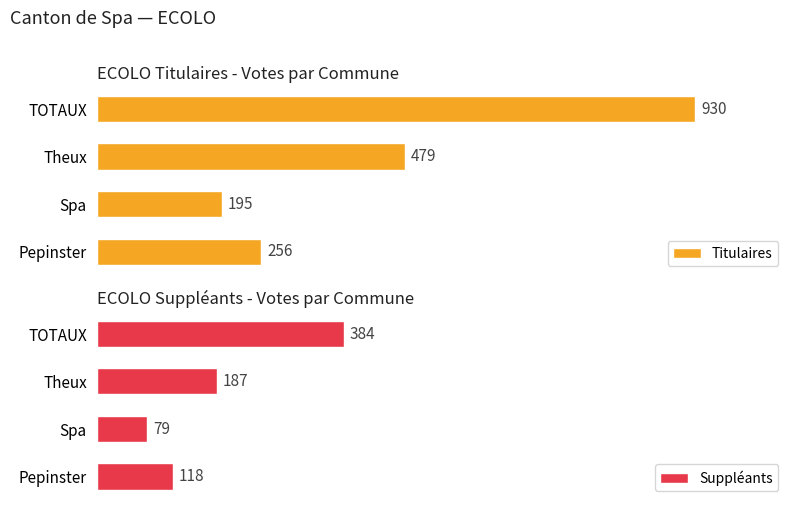

What is the value of the Suppléants bar at the 1st from the left?

118